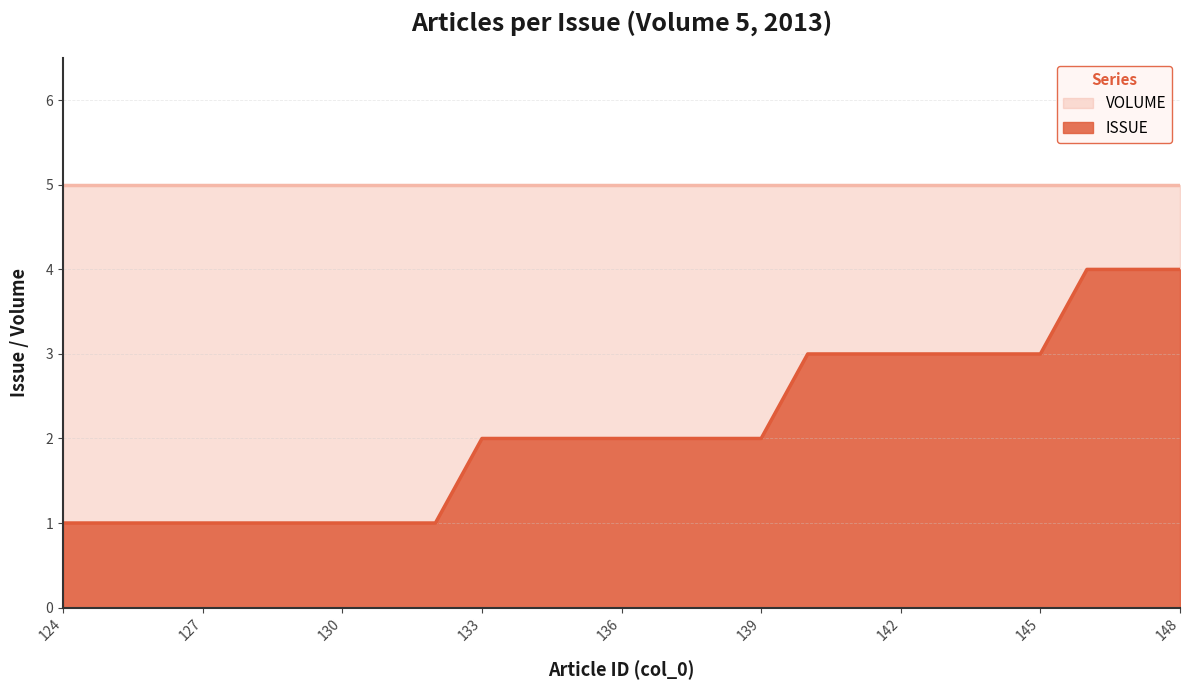

Is it true that the value at 147 is 6?

False